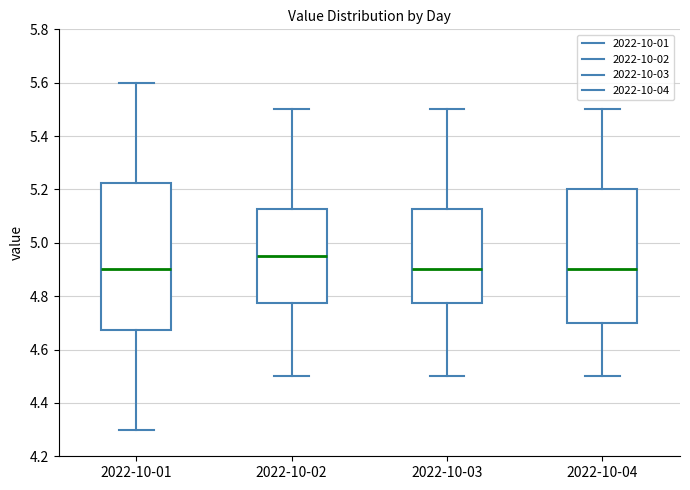

Which box is the tallest, from its lower edge to its upper edge?

2022-10-01